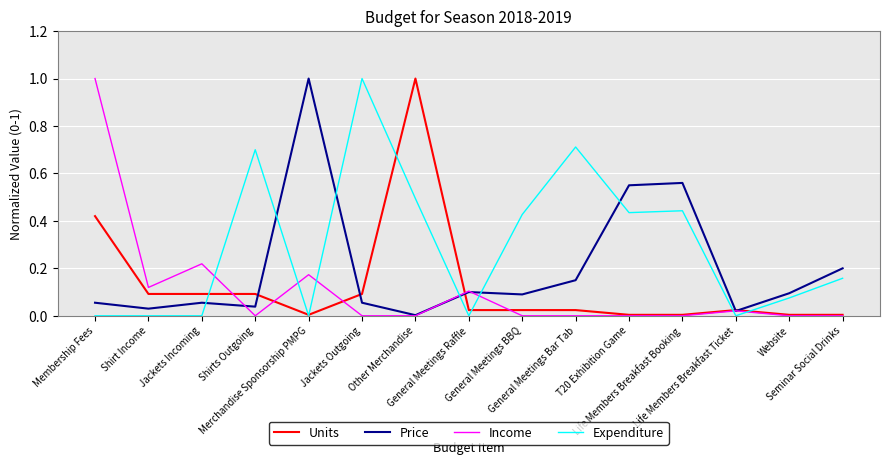

What is the sum of all Expenditure values?

4.4